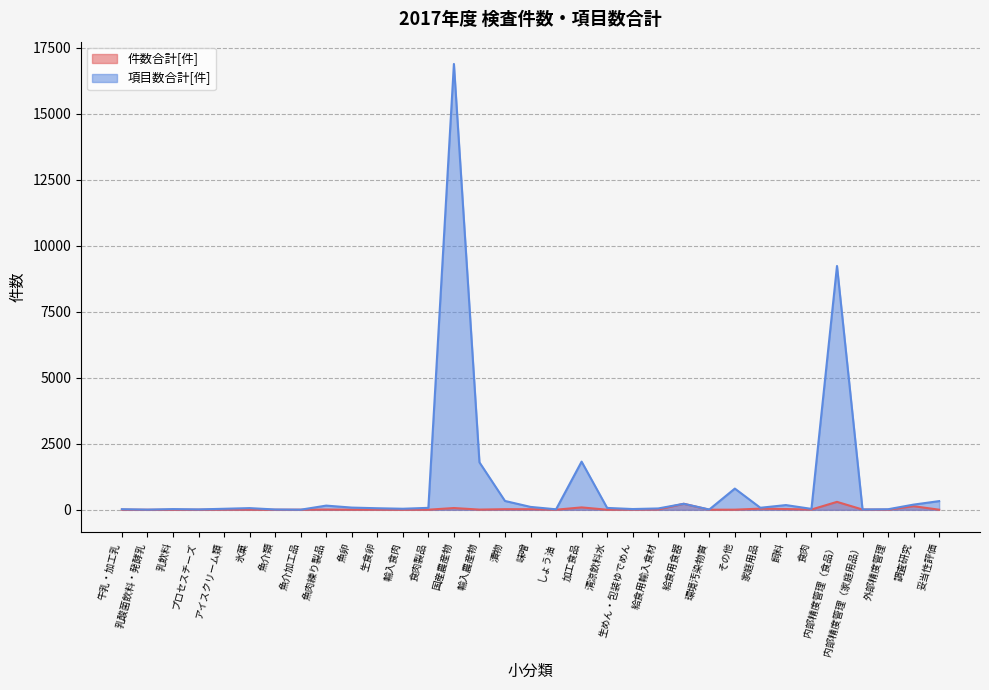

At which category does 項目数合計[件] reach its first local peak?

乳飲料